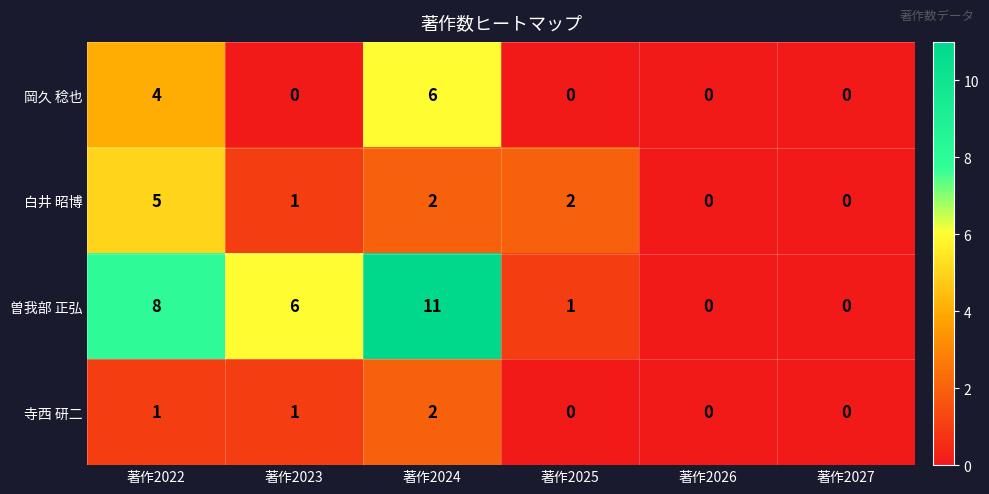

The 曽我部 正弘 series shows 4 at 著作2022. True or false?

False